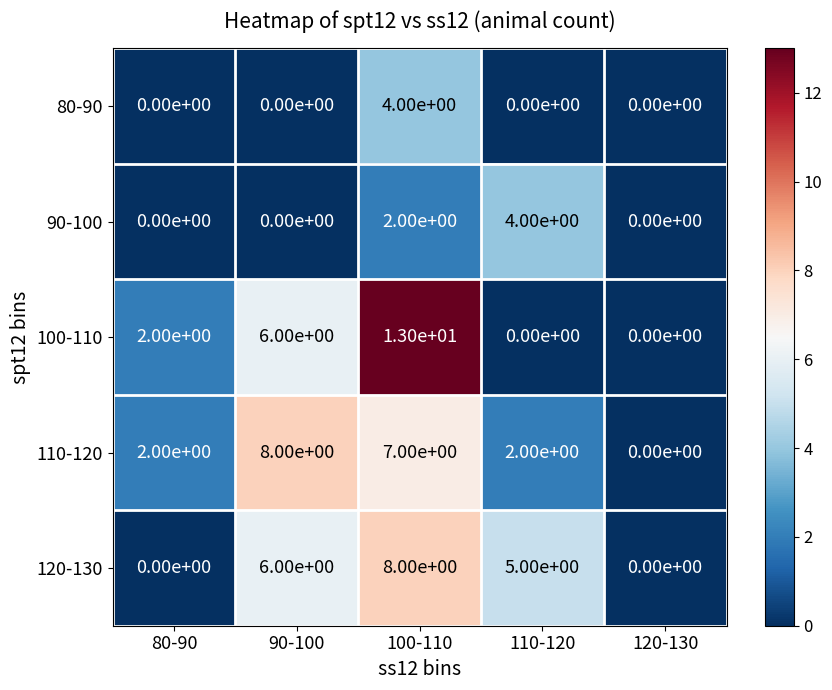

What is the total value across all series at 110-120?

11